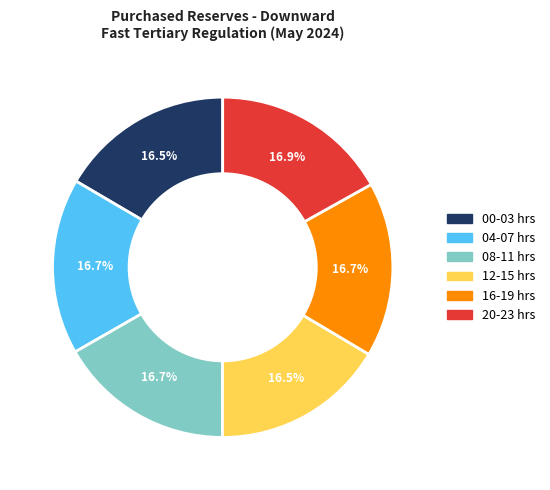

How many slices are in this pie chart?

6